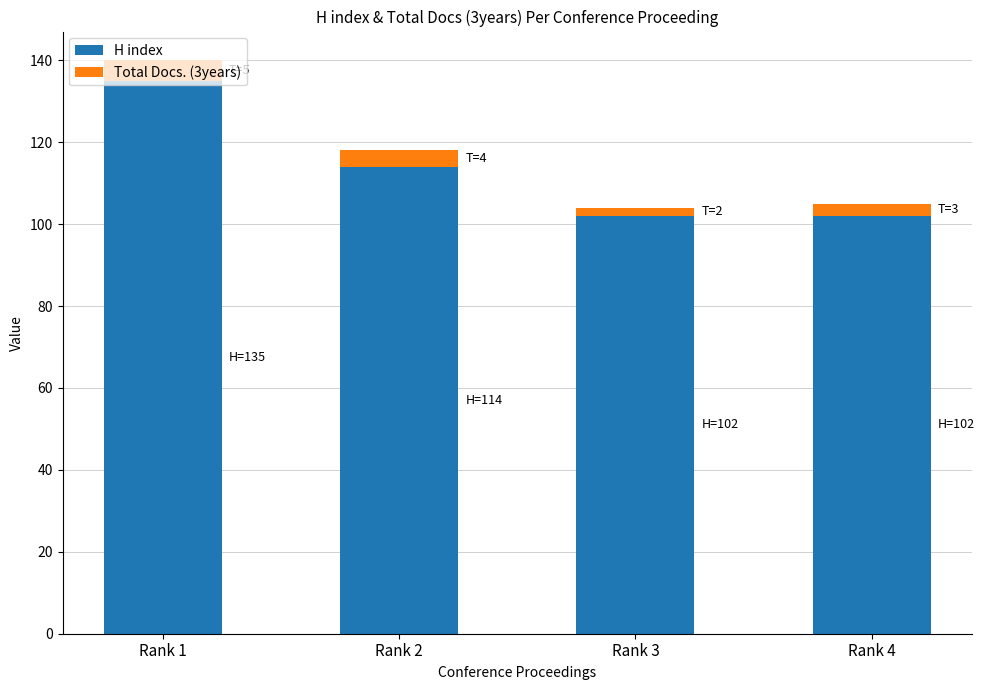

What are all the series names shown in the legend?

H index, Total Docs. (3years)